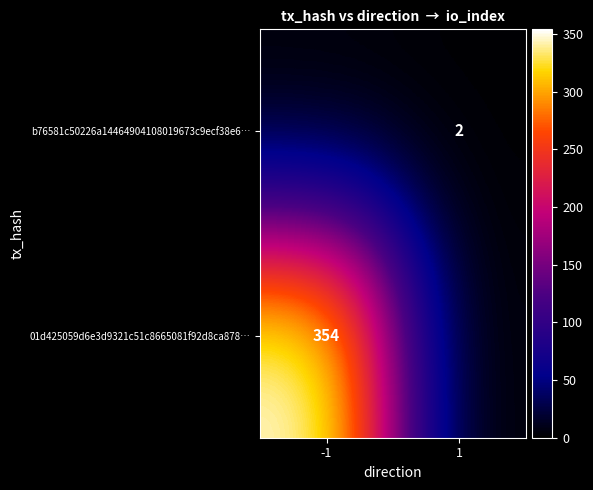

True or false: b76581c50226a14464904108019673c9ecf38e6… has a value of 1 at 1.

False